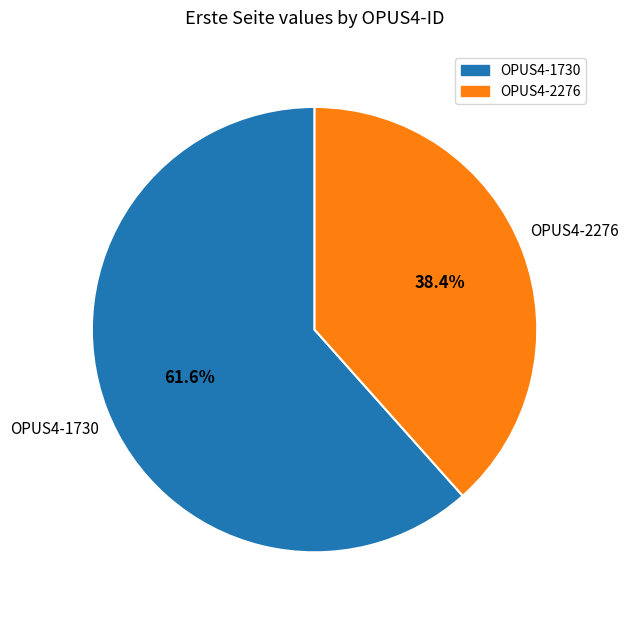

What is the total percentage of OPUS4-2276 and OPUS4-1730?

100.0%